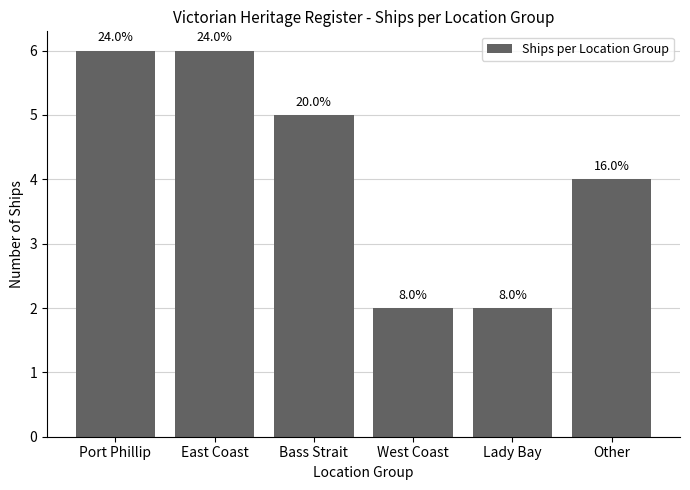

Does the chart contain any negative values?

No